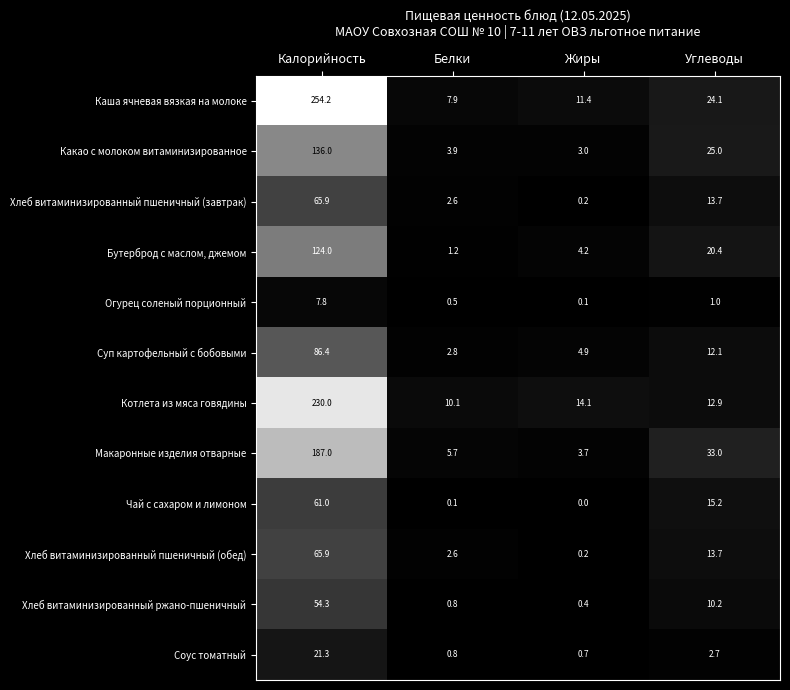

True or false: Какао с молоком витаминизированное has a value of 3.0 at Жиры.

True